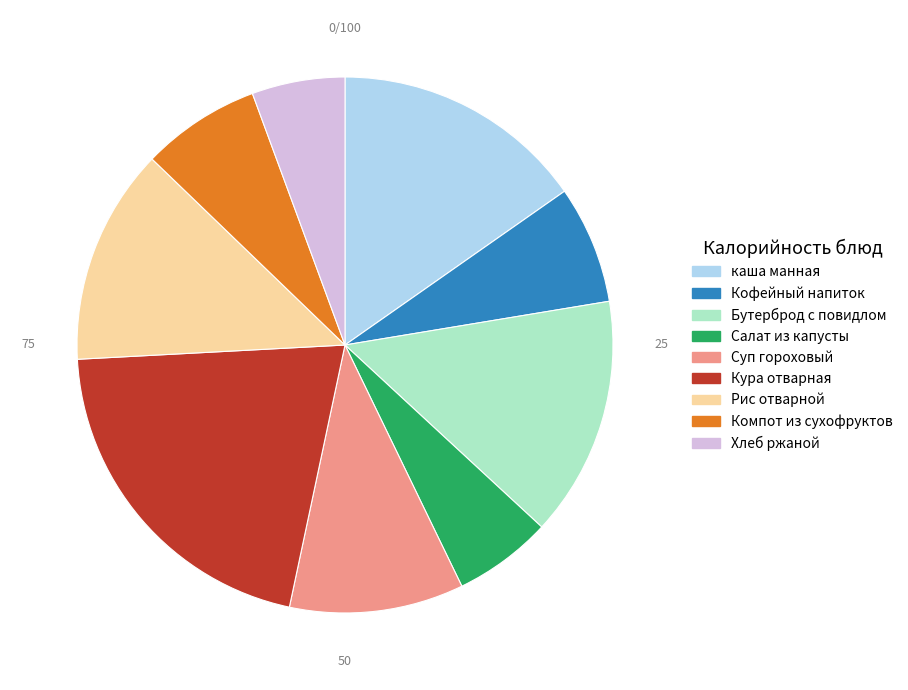

Is there a majority slice in this chart?

No